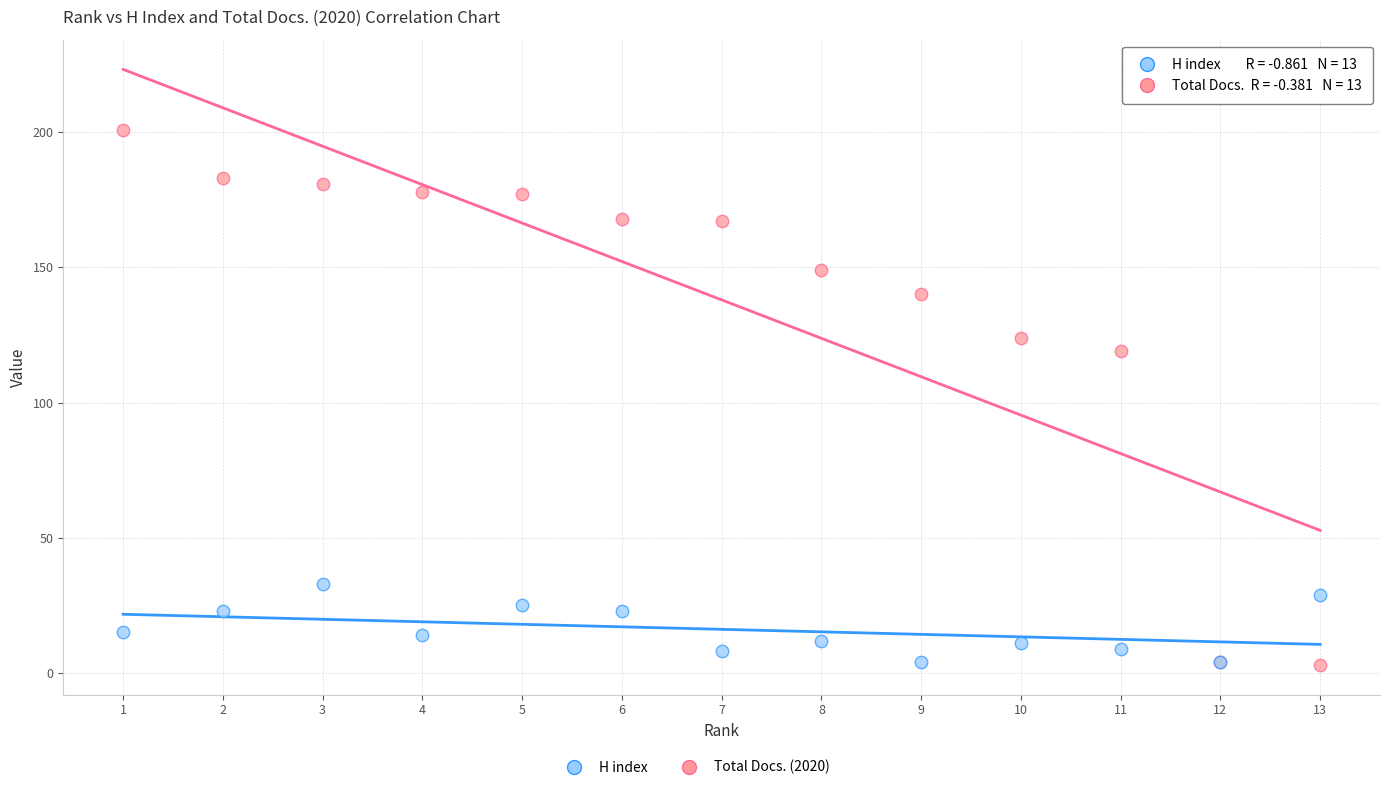

Which series contains the highest Y value?

H index